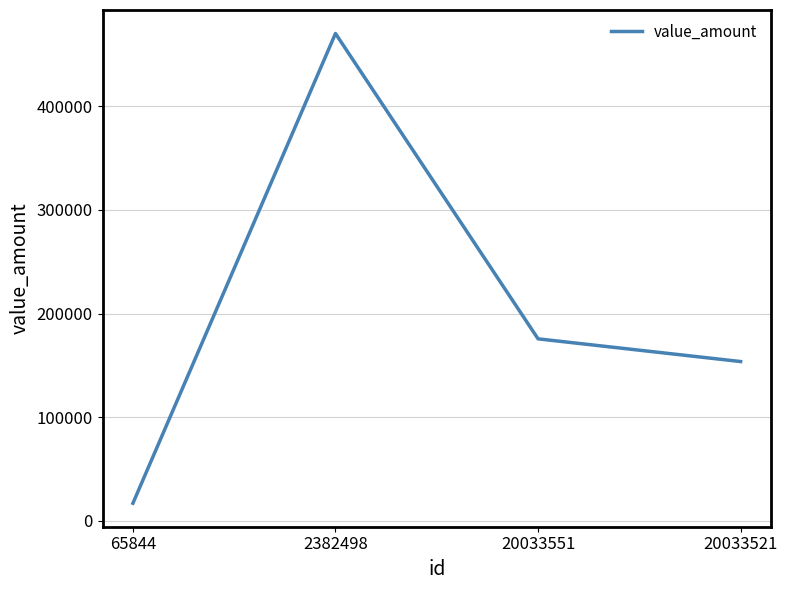

What is the ratio of the value at 65844 to the value at 20033551?

0.1